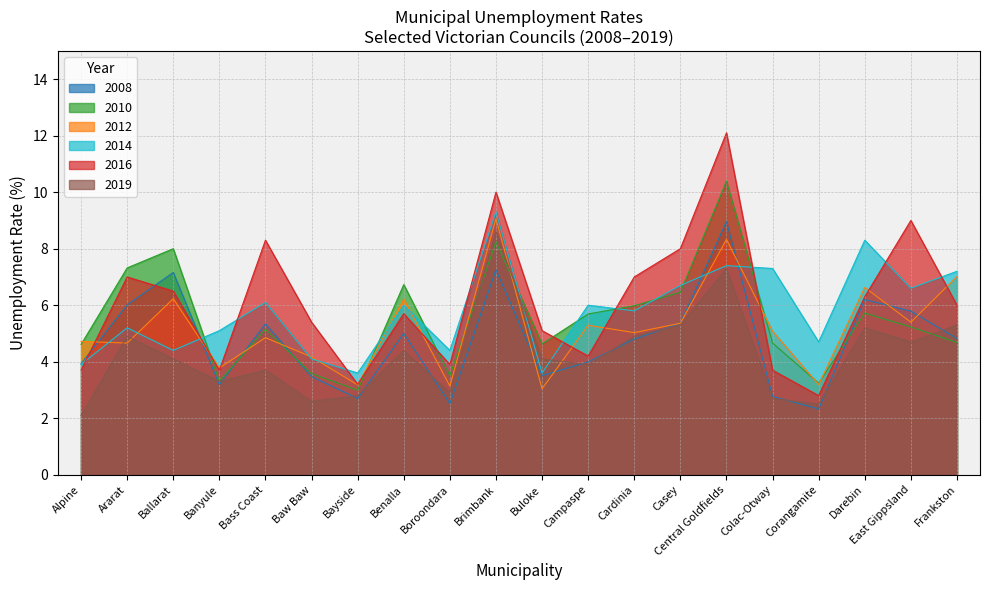

At Buloke, list the series in order from smallest to largest.

2012, 2008, 2014, 2019, 2010, 2016